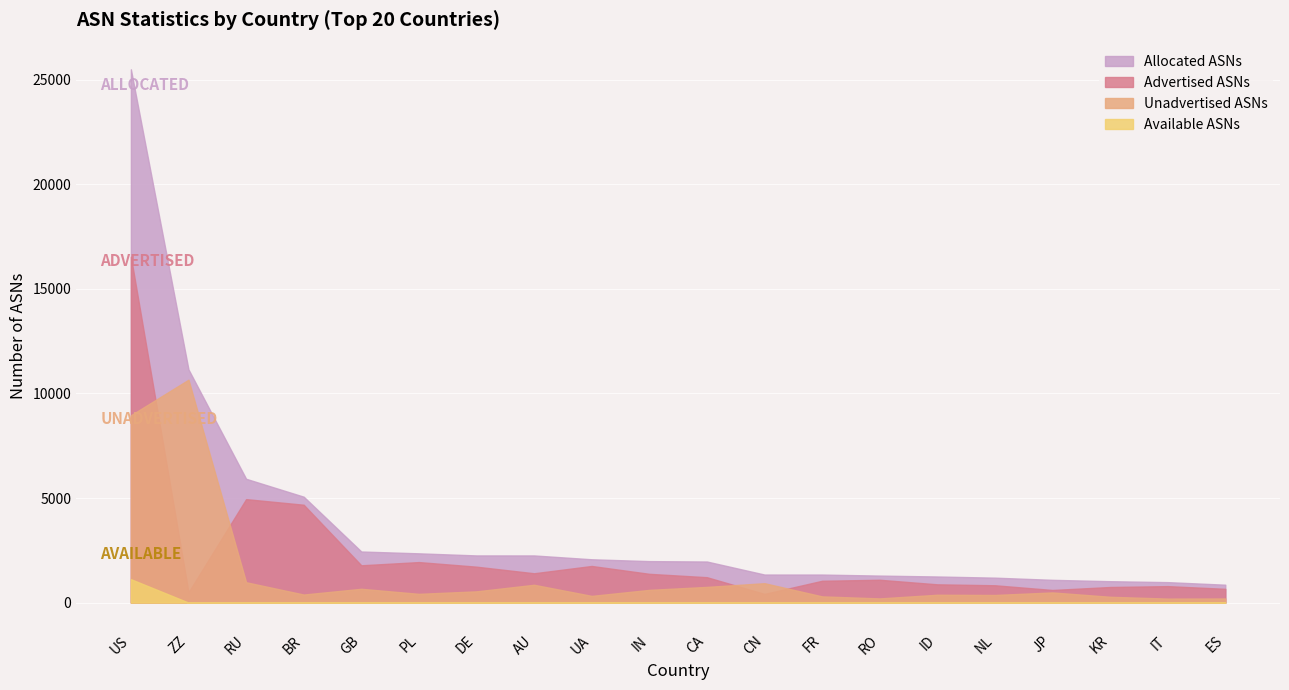

Reading left to right, what are all the values shown in this chart?

Advertised ASNs: 16542	493	4947	4679	1783	1937	1717	1402	1751	1375	1214	414	1043	1091	873	828	603	745	787	658
Unadvertised ASNs: 8959	10658	973	385	660	418	538	852	320	608	750	927	297	200	375	364	485	278	191	197
Allocated ASNs: 25501	11151	5920	5064	2443	2355	2255	2254	2071	1983	1964	1341	1340	1291	1248	1192	1088	1023	978	855
Available ASNs: 1119	0	0	0	0	0	0	0	0	0	0	0	0	0	0	0	0	0	0	0